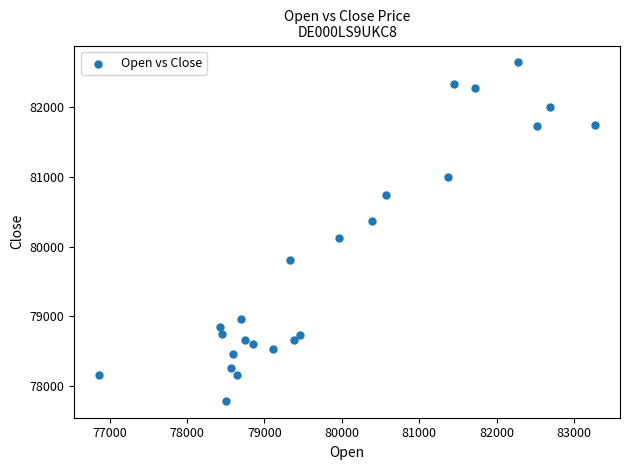

What Y value in the scatter plot is closest to 80215?

80121